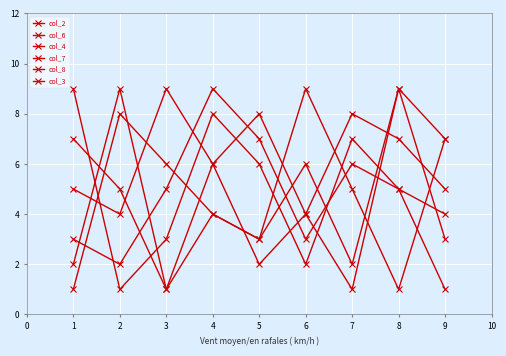

How many times do col_3 and col_7 cross each other?

2